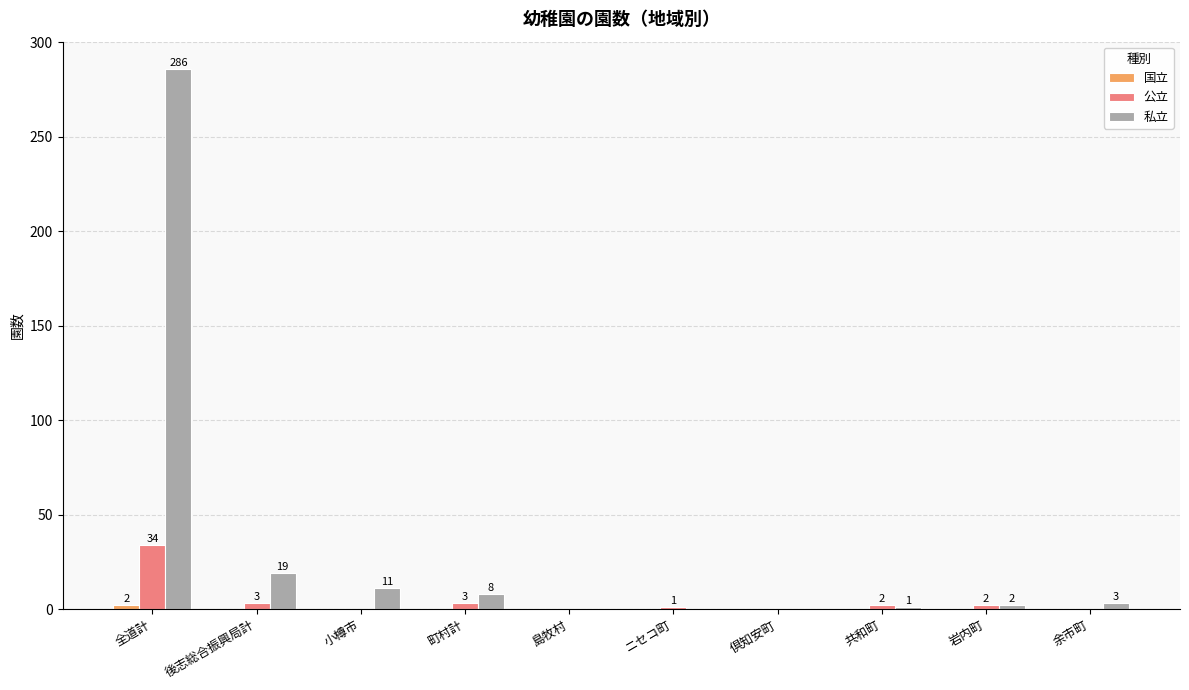

Are the bars horizontal?

No